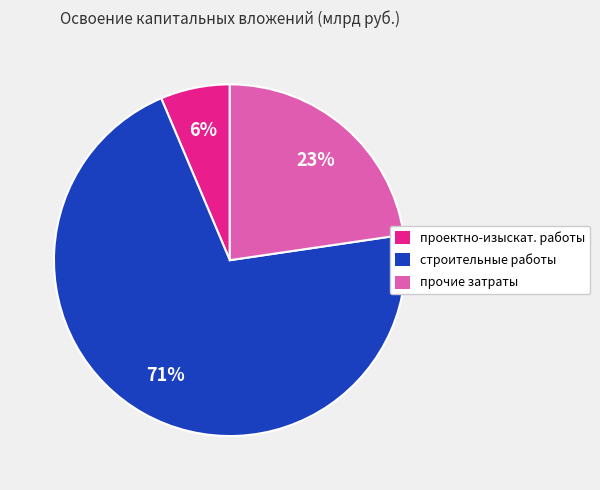

To the nearest percent, what is the average slice percentage?

33%